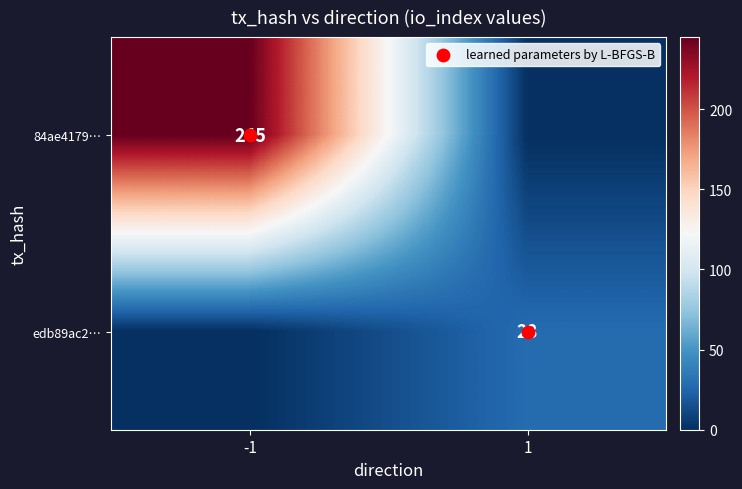

Is it true that edb89ac2… equals 0 at -1?

True